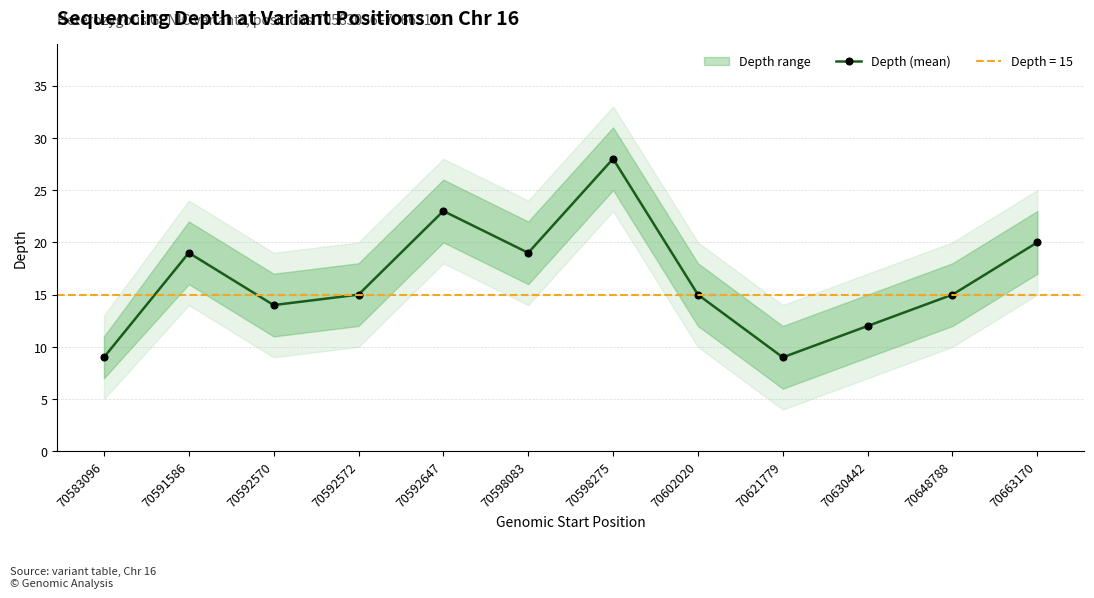

How many interior local peaks (higher than both neighbors) does the data have?

3